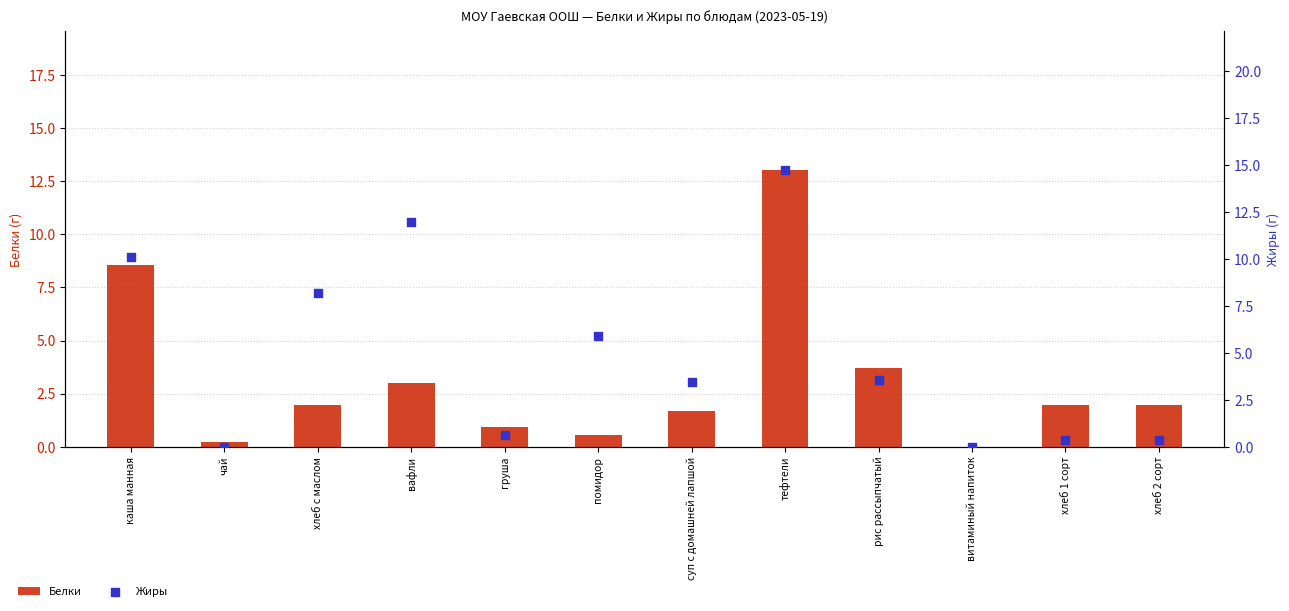

At which category is the sum across all series the highest?

тефтели